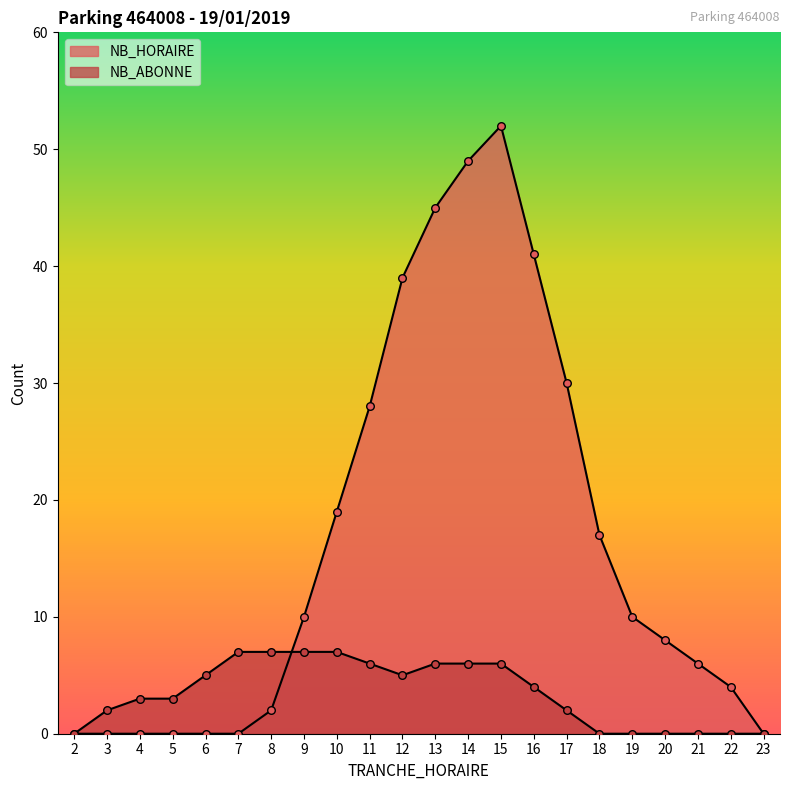

Which series has the widest spread of Y values?

NB_HORAIRE